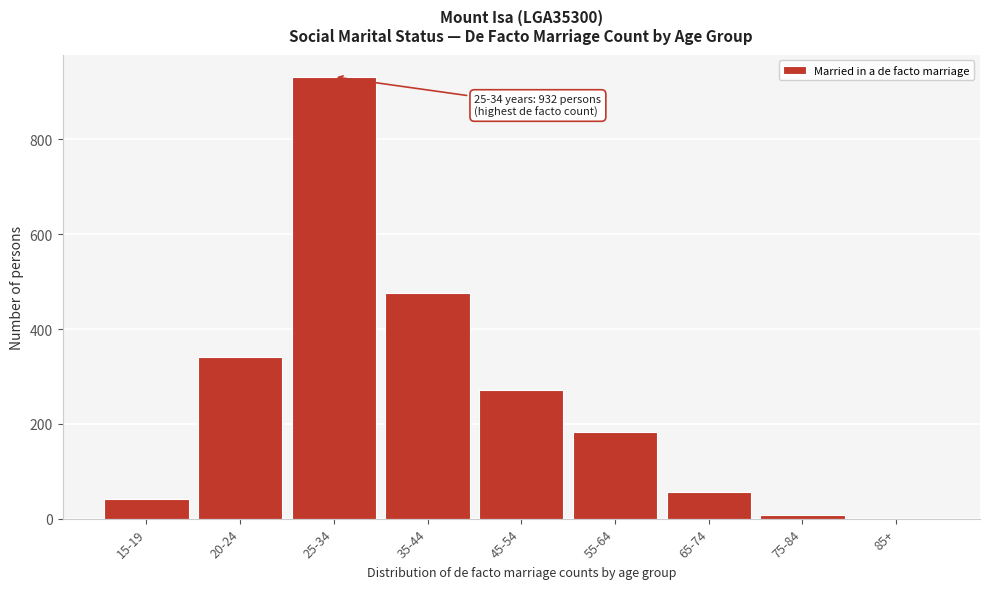

Reading right to left, list all the values displayed in this chart.

85+=0	75-84=7	65-74=56	55-64=182	45-54=272	35-44=476	25-34=932	20-24=340	15-19=42